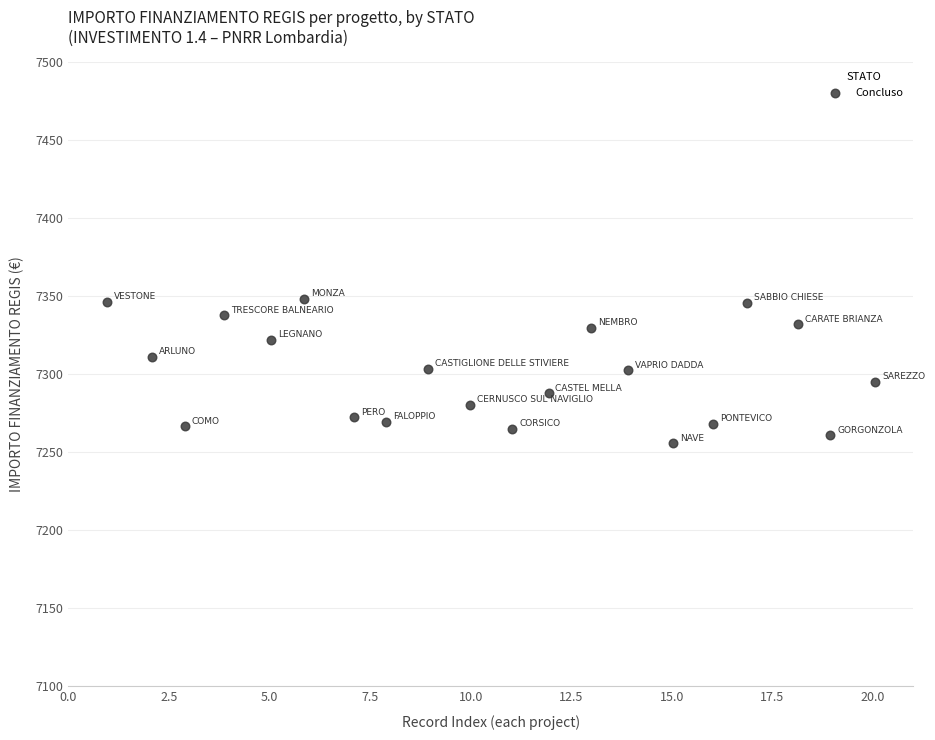

What is the range of X values (max minus min)?

19.1